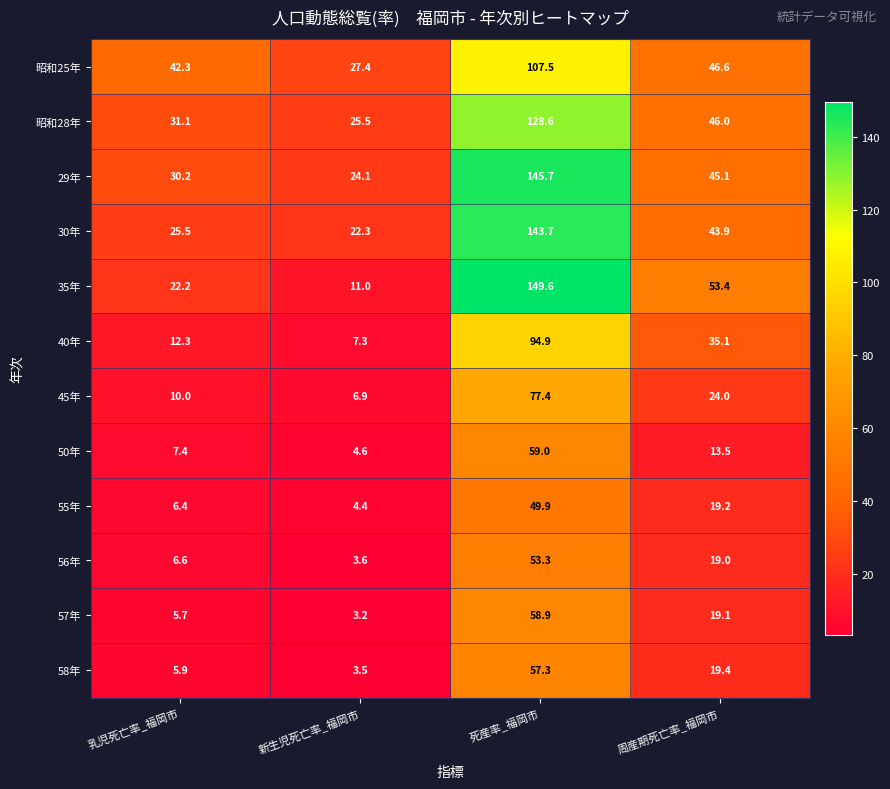

The value of 57年 at 周産期死亡率_福岡市 is 25.7. True or false?

False